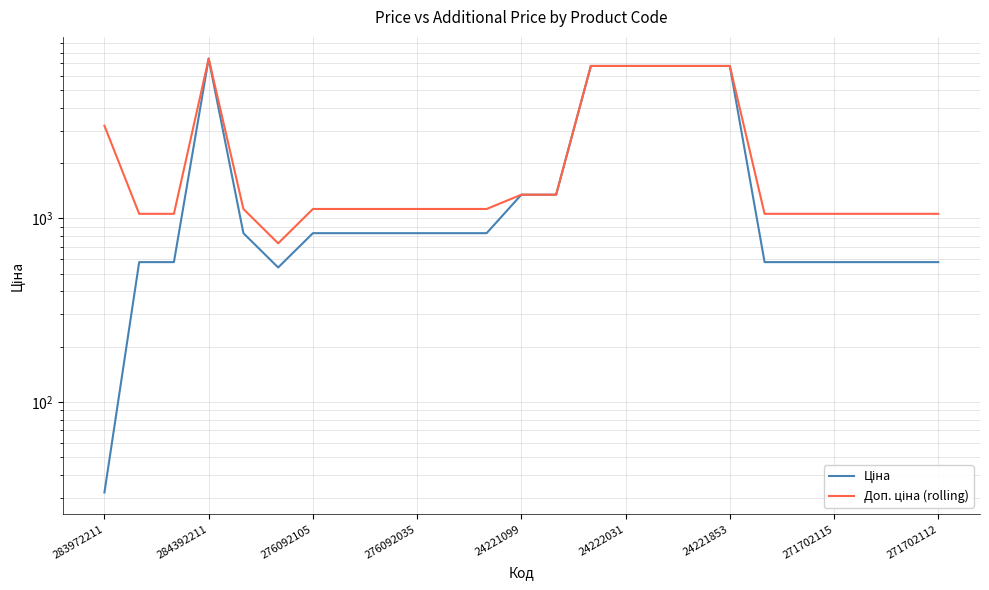

The Доп. ціна (rolling) series shows 1060.0 at 19. True or false?

True